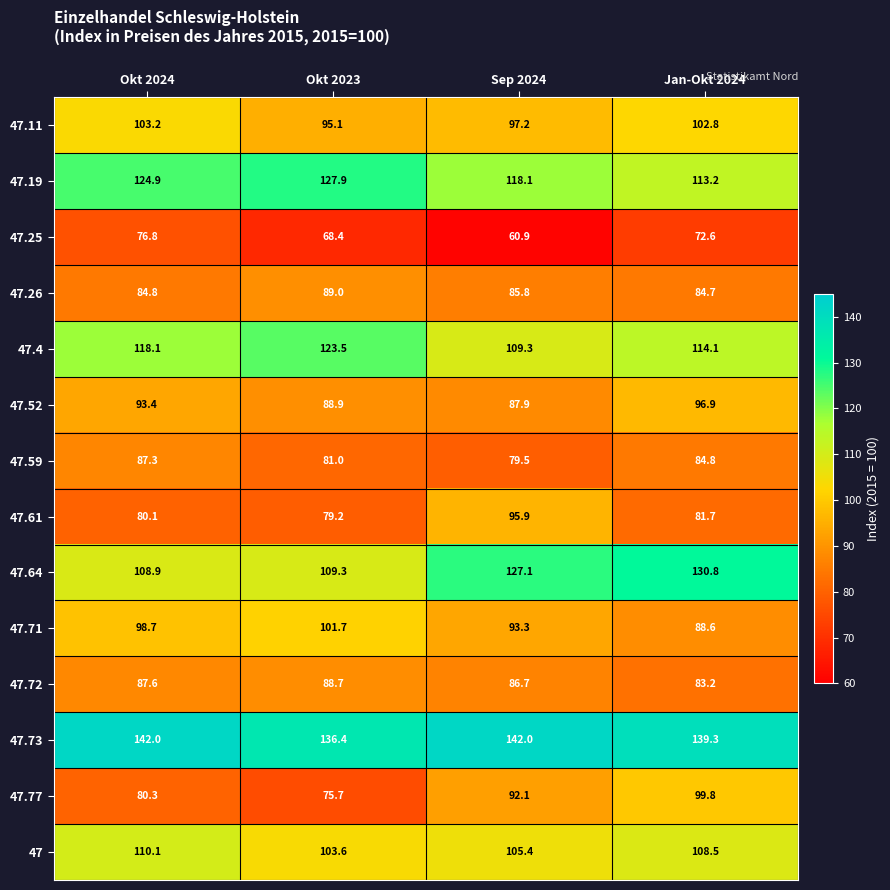

The value of 47.11 at Sep 2024 is 55.9. True or false?

False